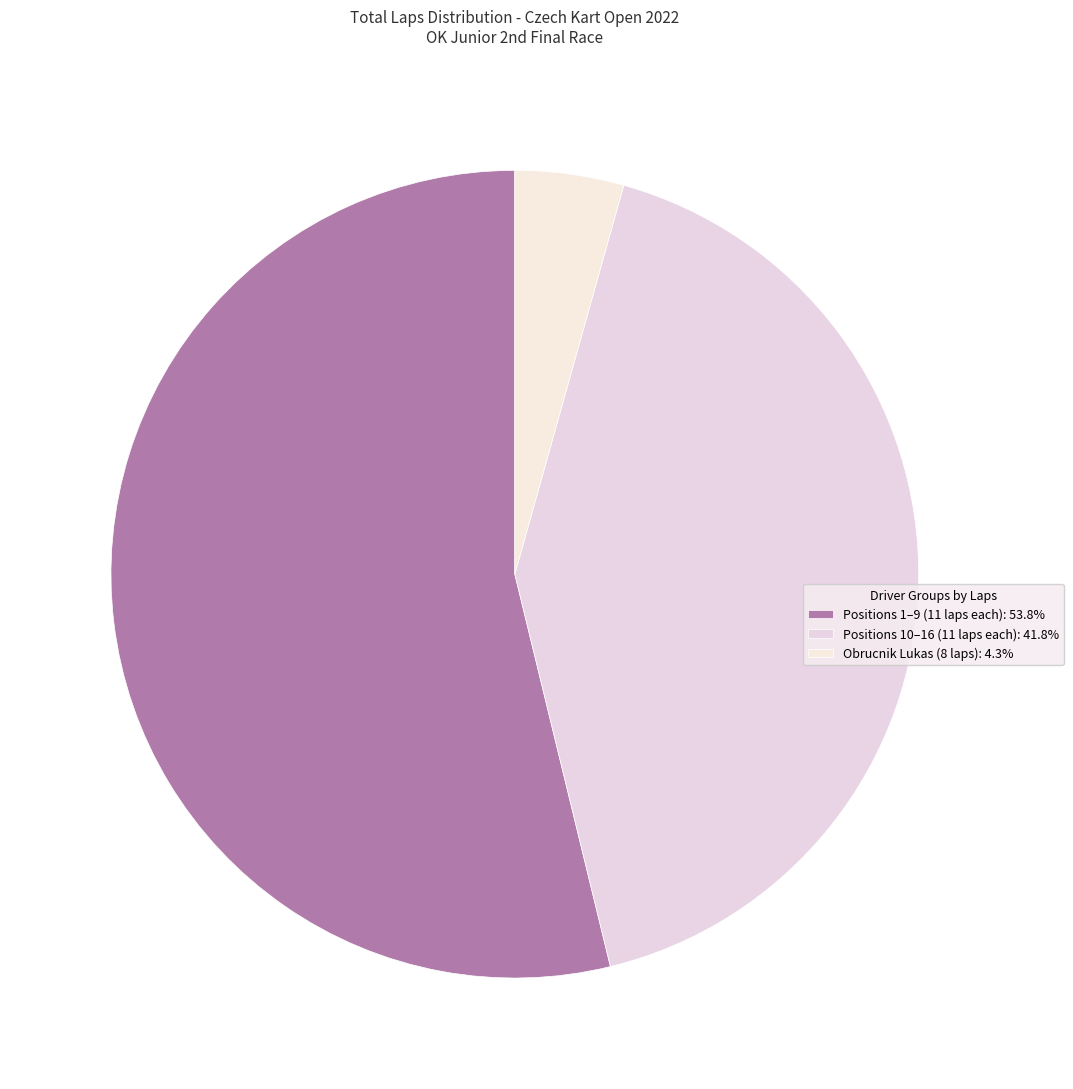

How many slices are in this pie chart?

3